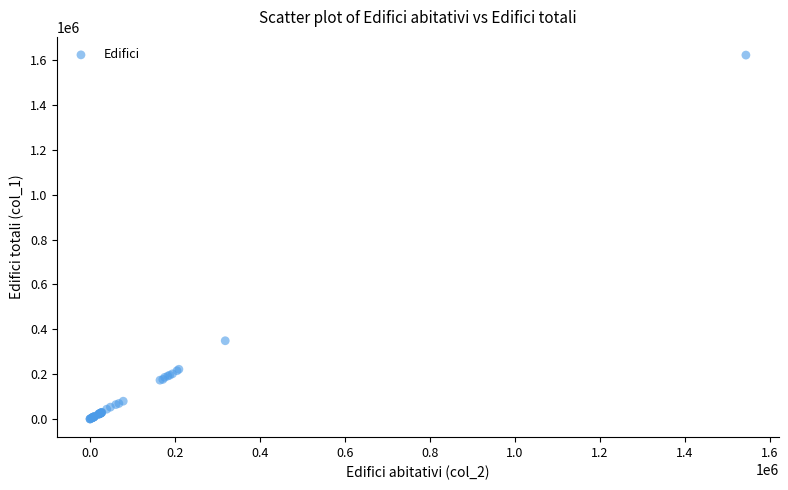

What Y value in the scatter plot is closest to 811682?

349166